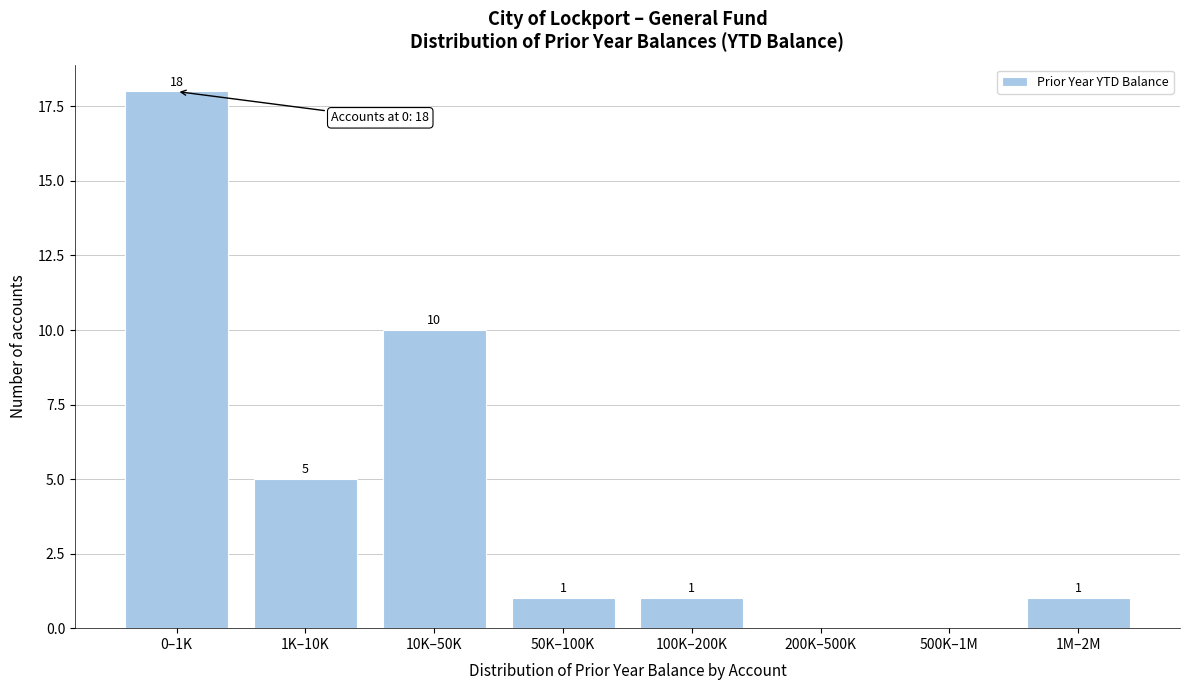

Reading left to right, transcribe all the data shown in this chart.

0–1K=18	1K–10K=5	10K–50K=10	50K–100K=1	100K–200K=1	200K–500K=0	500K–1M=0	1M–2M=1